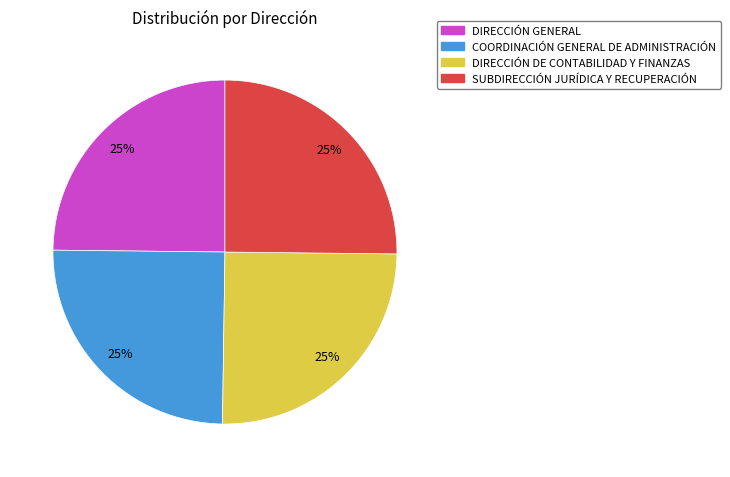

True or false: DIRECCIÓN DE CONTABILIDAD Y FINANZAS accounts for 25% of the total.

True